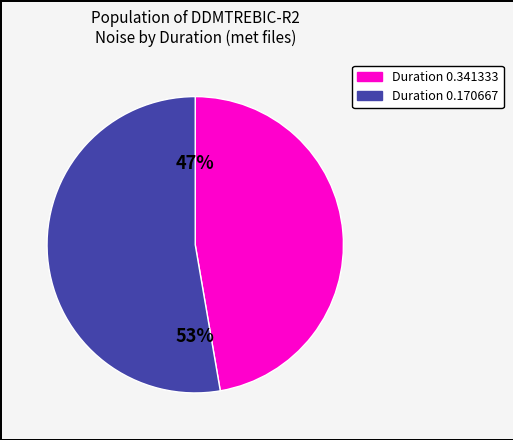

What percentage is the Duration 0.170667 slice, to the nearest percent?

53%